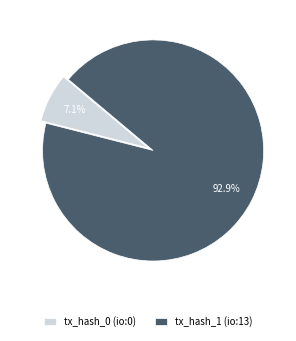

Rank the categories by value from lowest to highest.

tx_hash_0, tx_hash_1